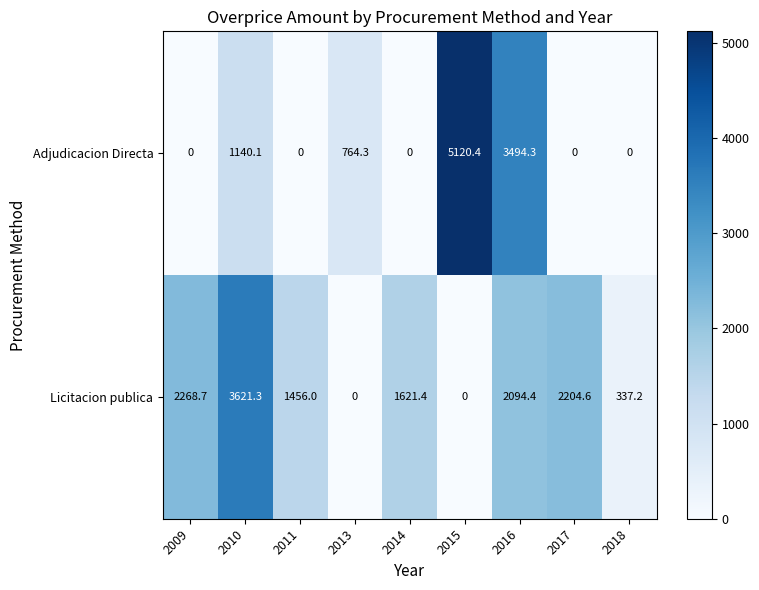

The value of Licitacion publica at 2016 is 2094.4. True or false?

True